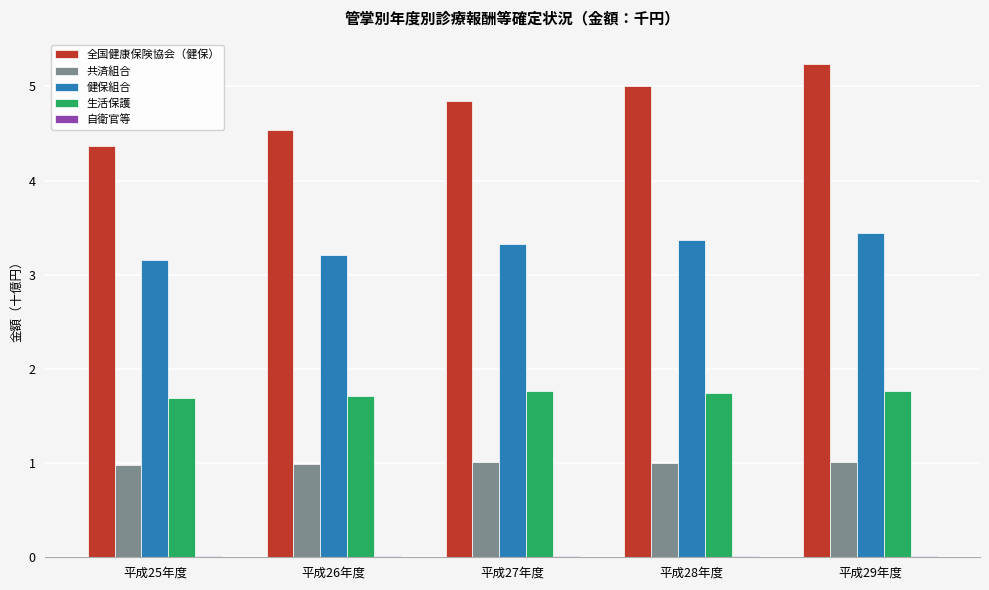

Which label corresponds to the largest value in the chart?

平成29年度